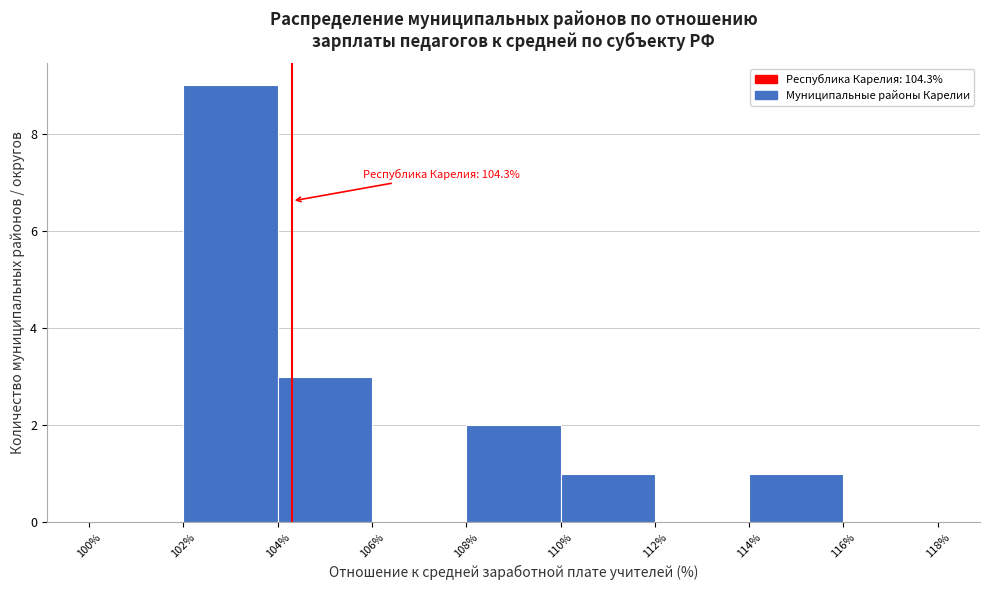

Which range on the x-axis has the tallest bar?

102% to 104%